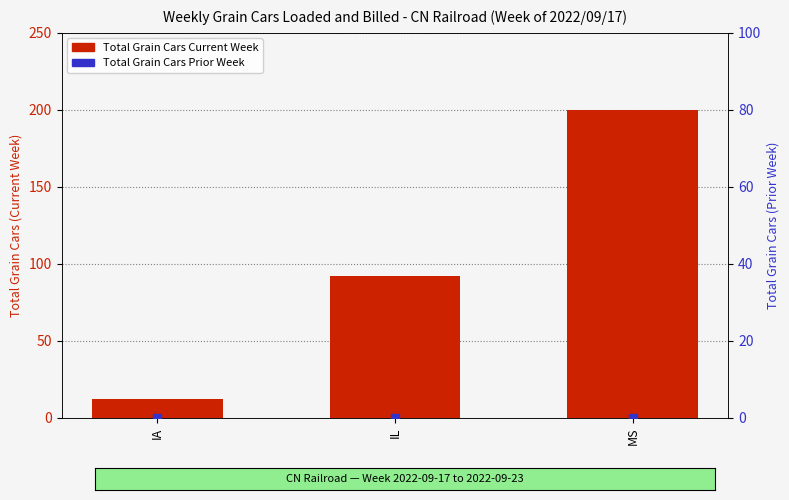

Which series reaches the maximum Y coordinate?

Total Grain Cars Current Week